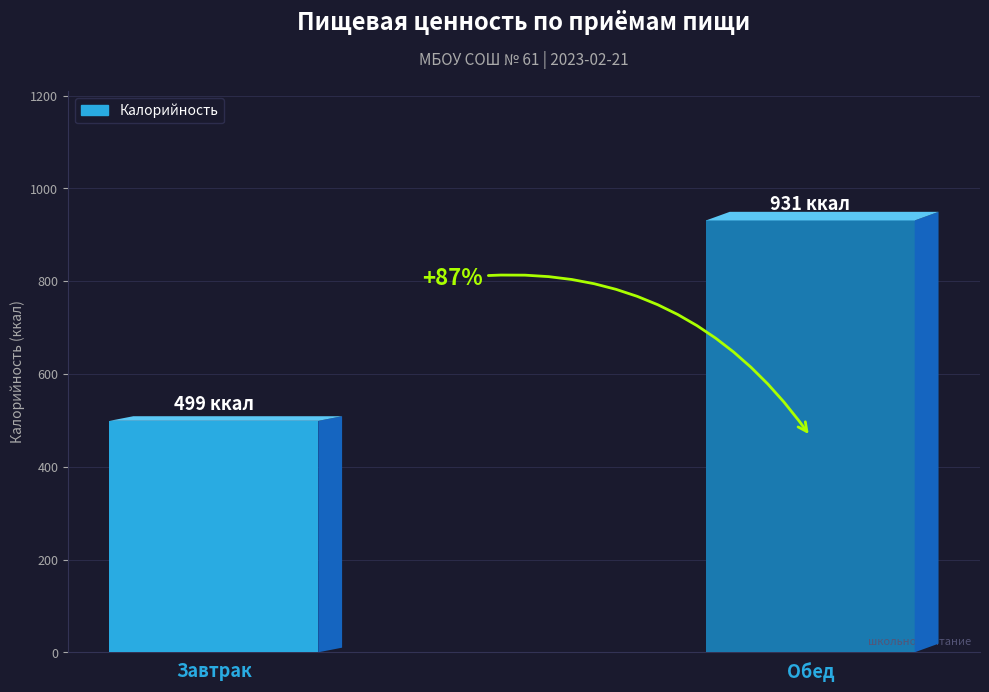

Is it true that the value at Обед is 1426?

False